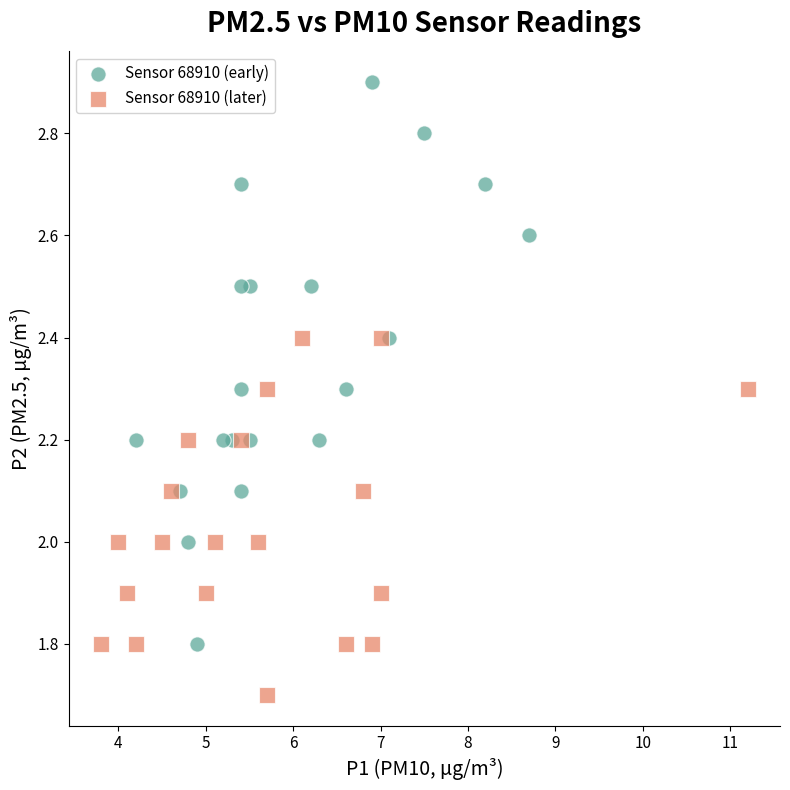

Which series has the largest Y range (max minus min)?

Sensor 68910 (early)